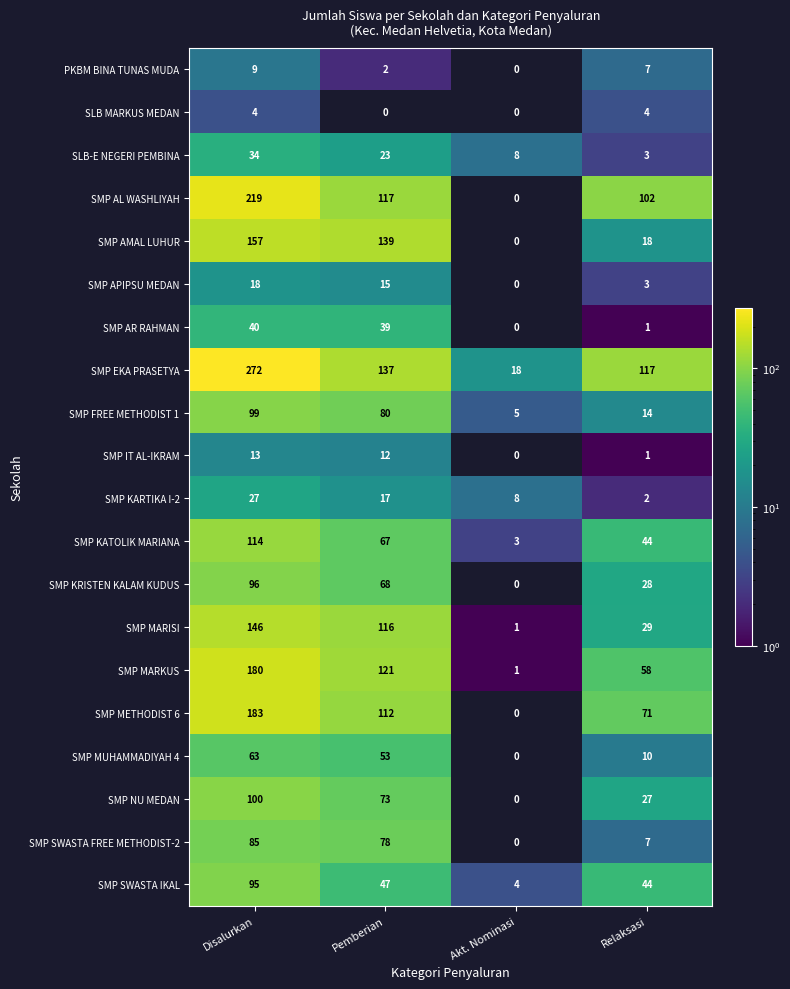

What is the total value across all series at Disalurkan?

1954